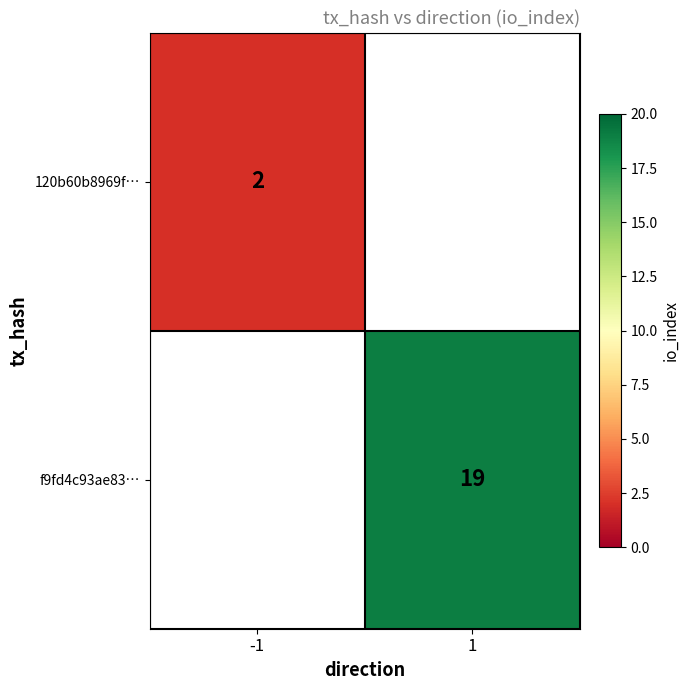

At how many categories does at least one series exceed 16?

1